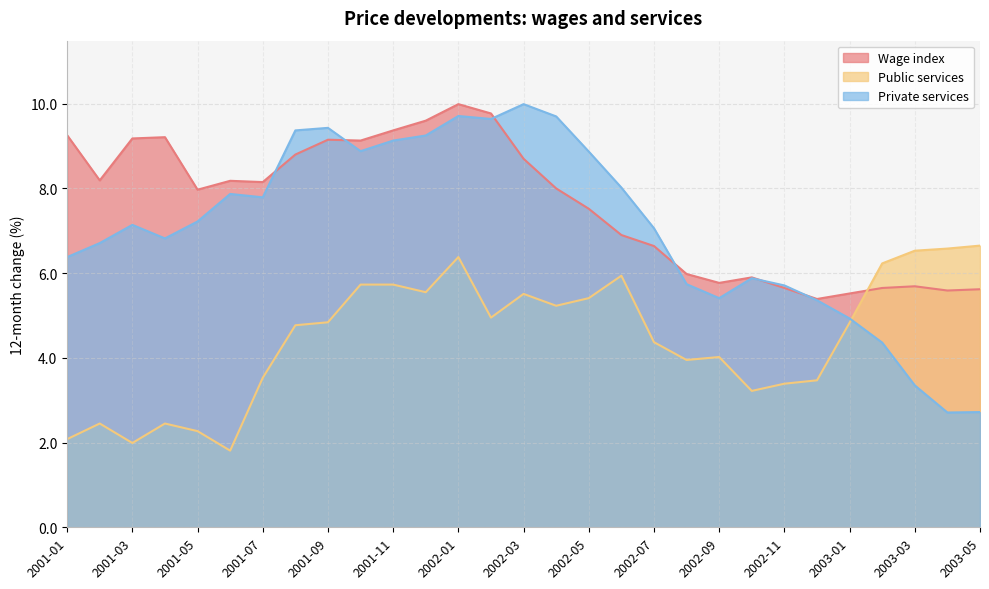

How many data points in Wage index are above 8?

14